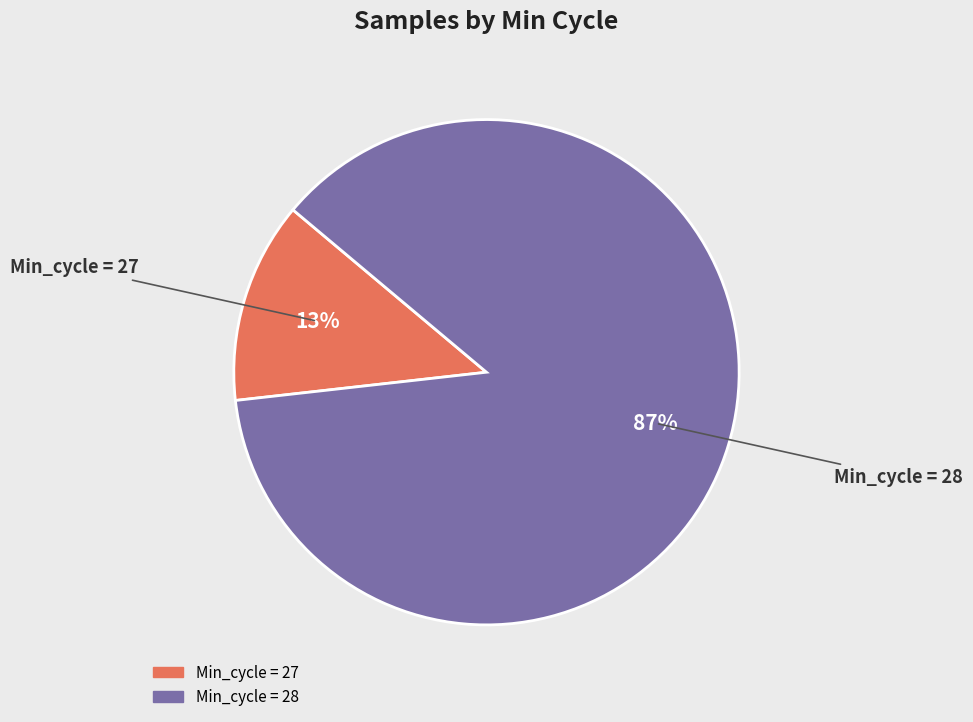

To the nearest percent, what is the average slice percentage?

50%